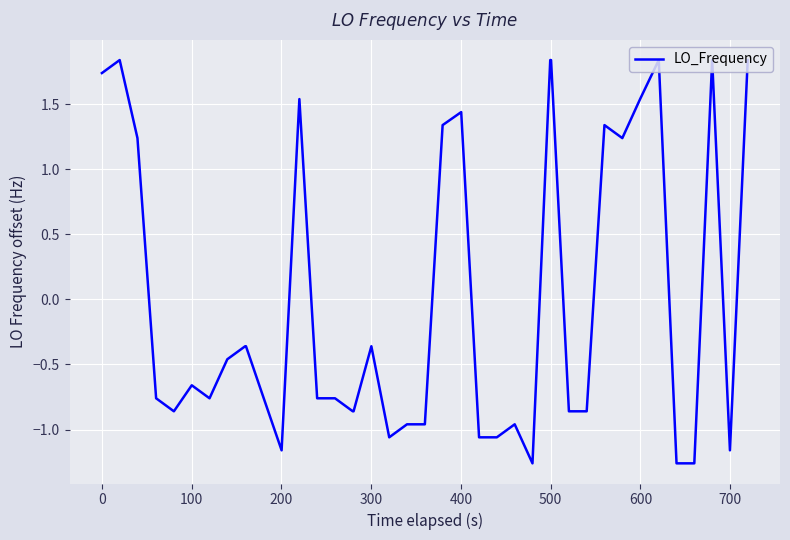

Is this an area chart (filled region under the line)?

No